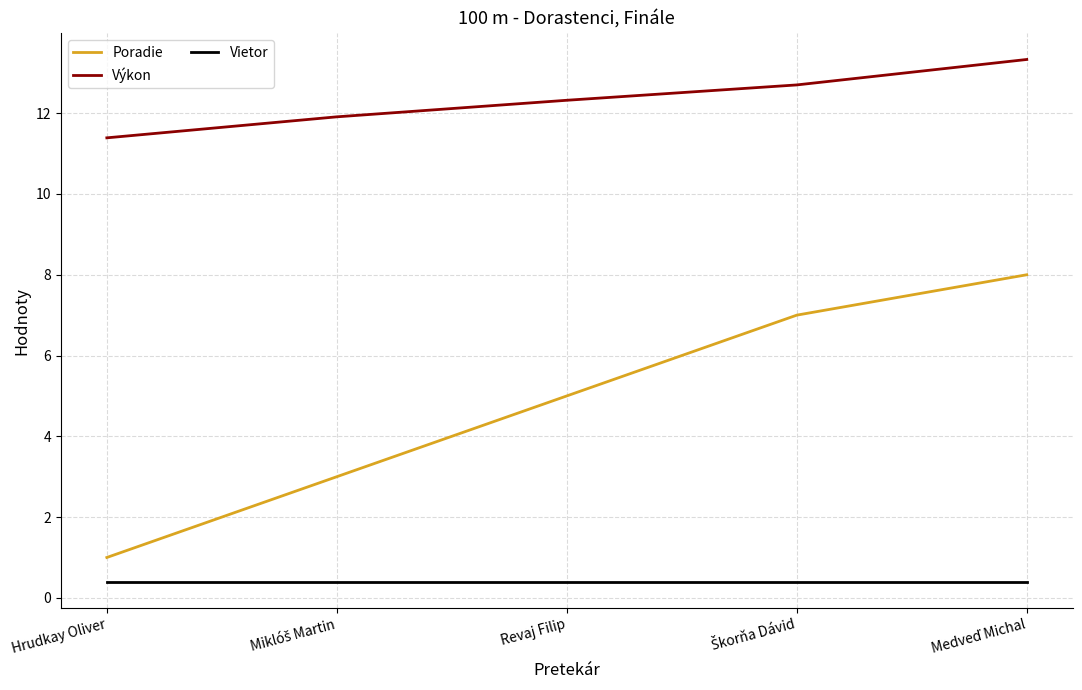

True or false: Poradie and Vietor cross at least once.

False